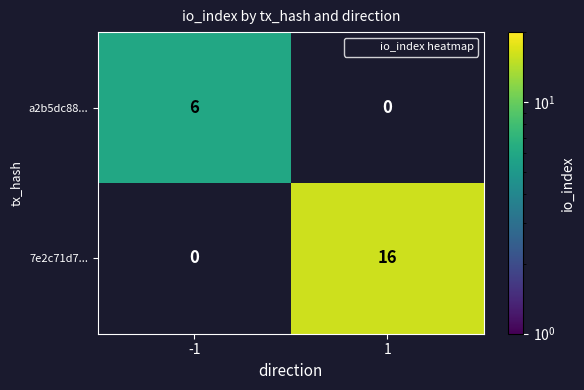

List the labels in order of a2b5dc88... value, smallest first.

-1, 1